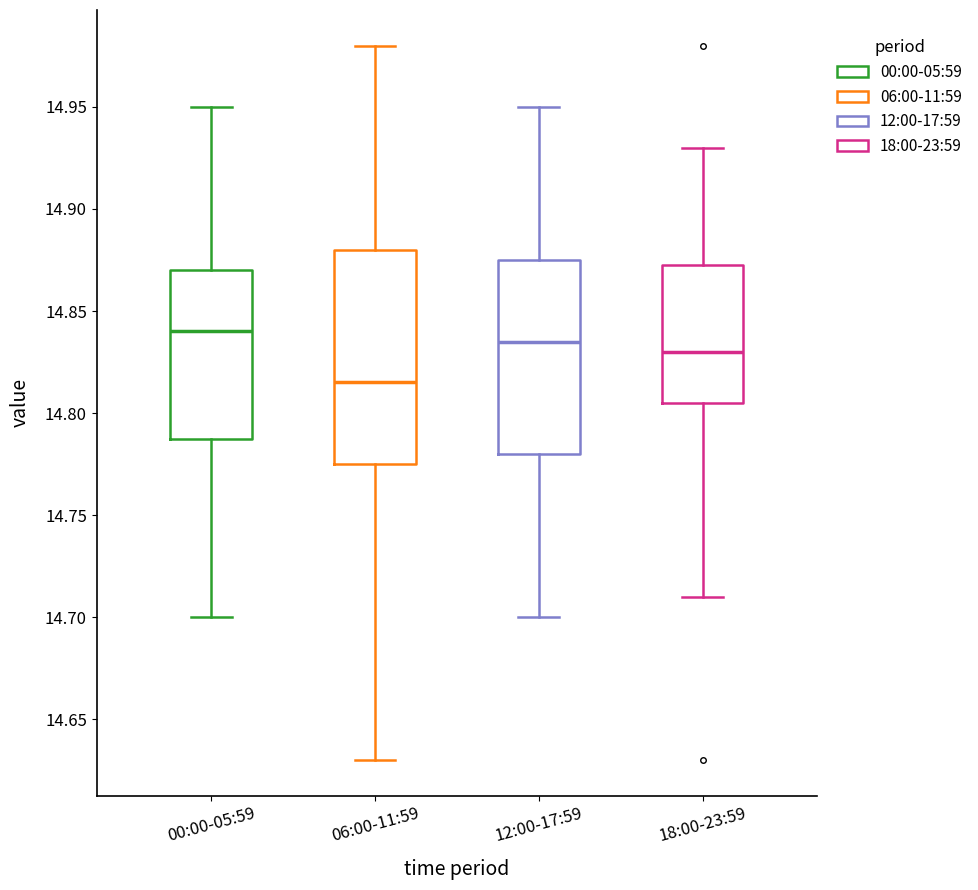

Where does the upper whisker of the box for 12:00-17:59 end on the y-axis? The values are not printed on the chart, so give them approximately, as read against the axis.

14.950